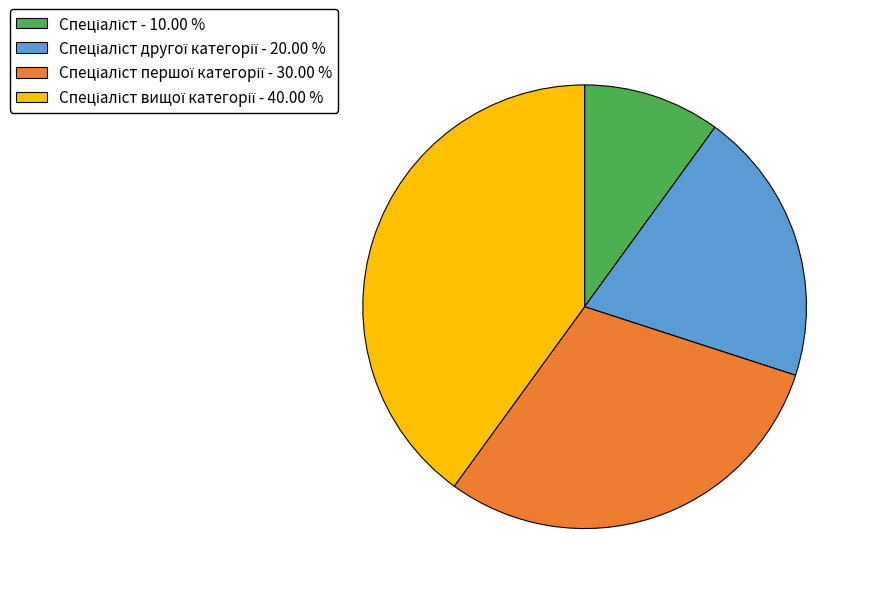

How many slices are in this pie chart?

4